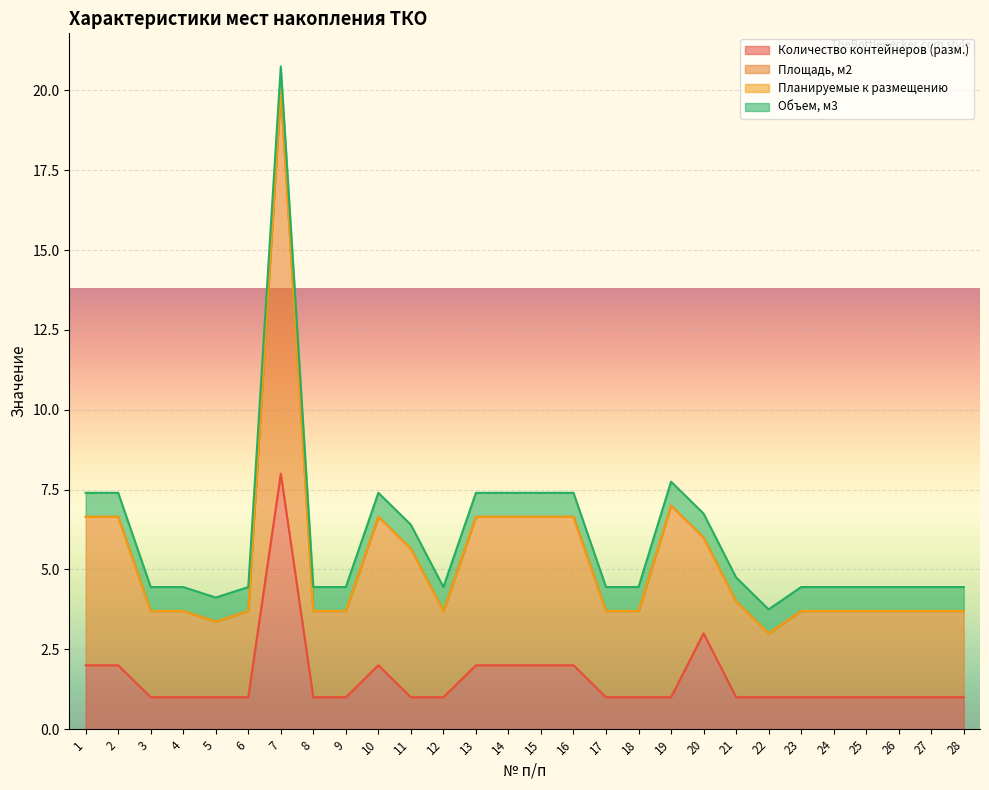

What is the spread (max minus min) of values at 4?

2.7